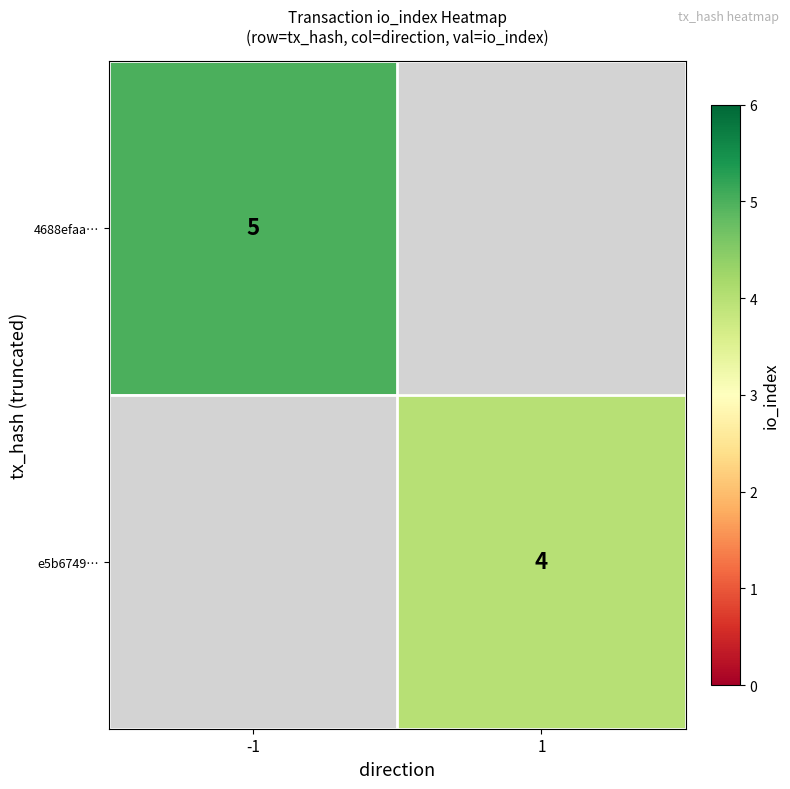

Is the value of e5b6749… at 1 greater than the value of 4688efaa… at -1?

No